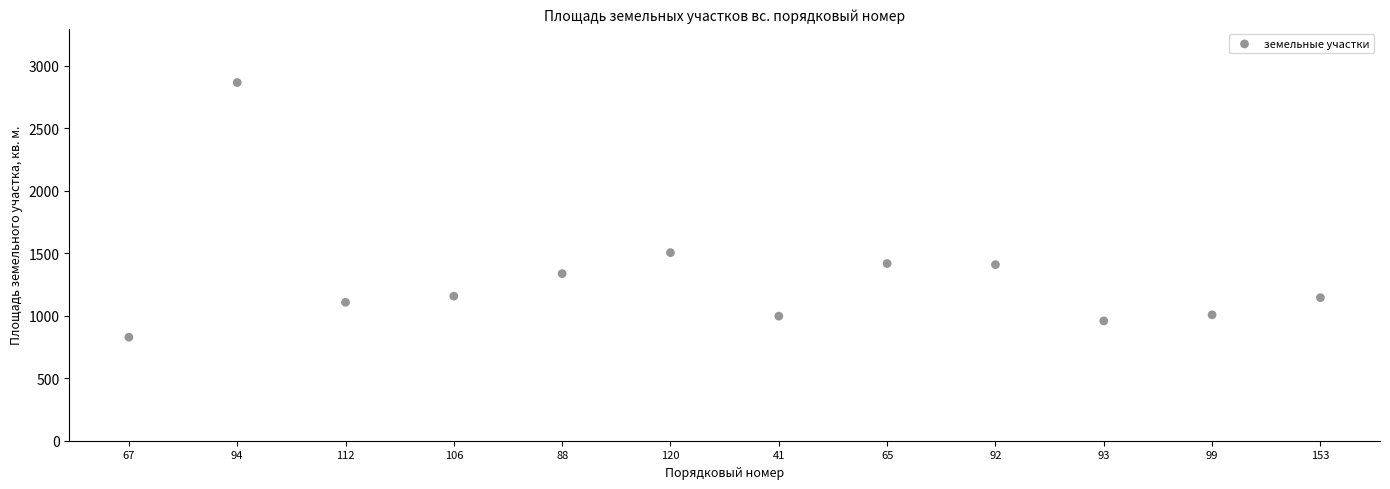

What is the range of X values (max minus min)?

11